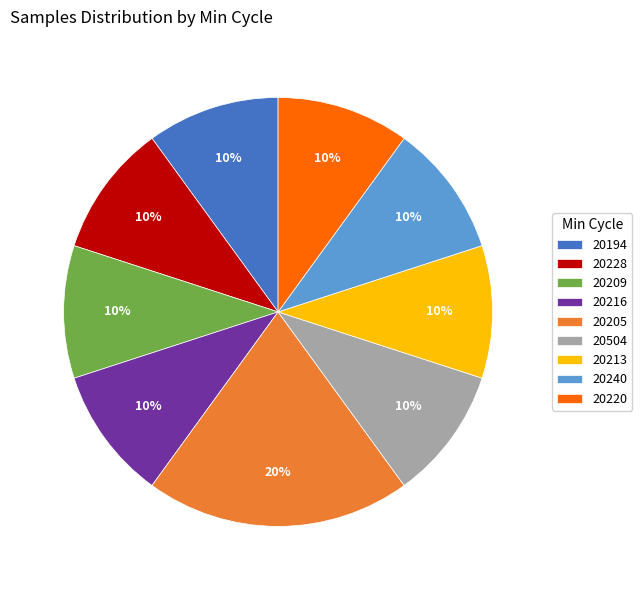

What is the ratio of the value at 20213 to the value at 20216?

1.0